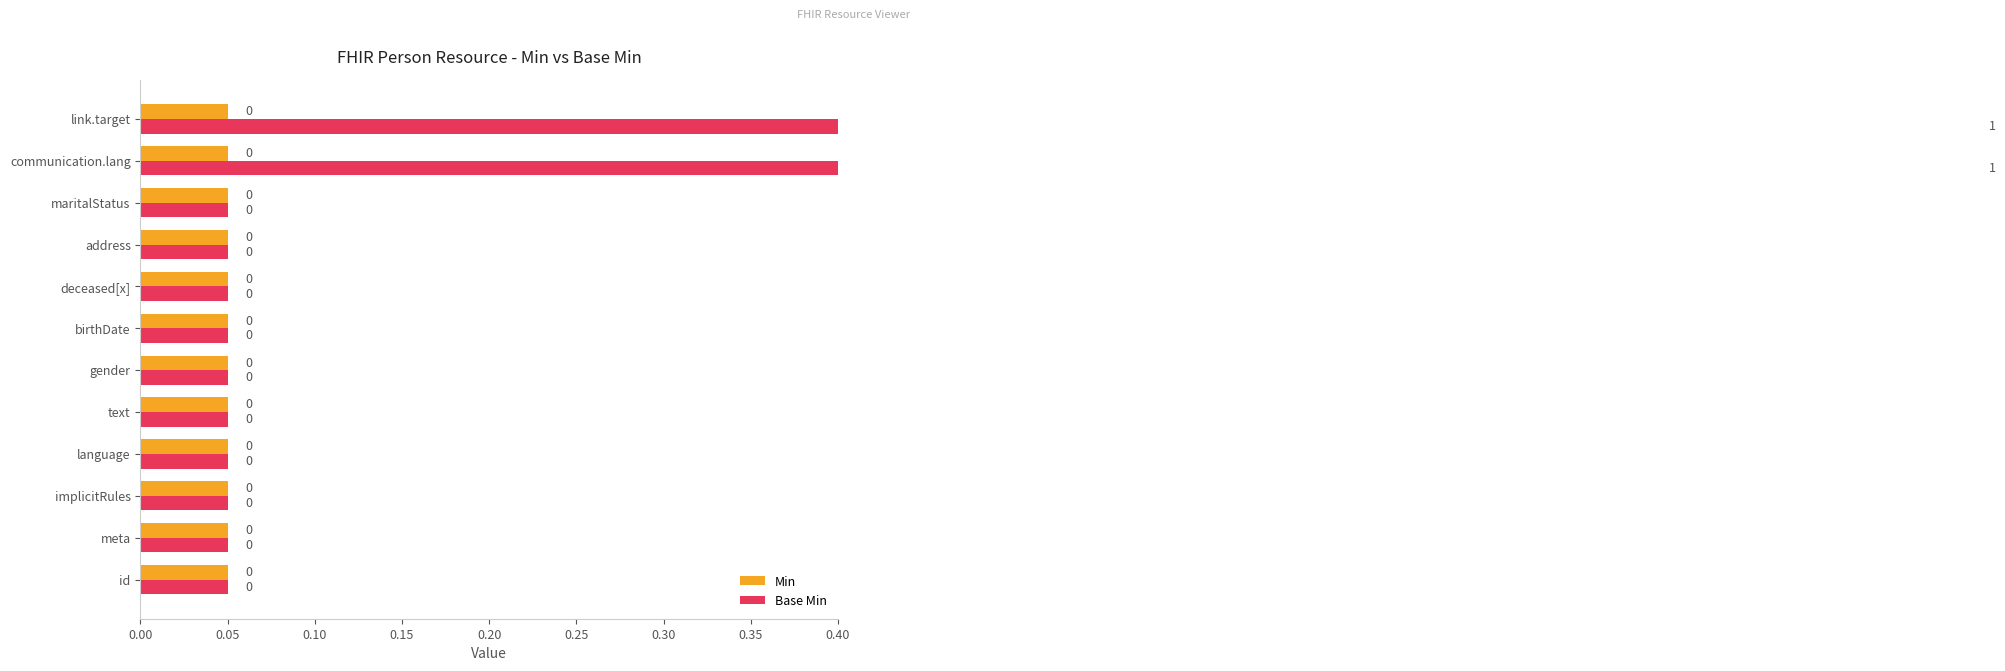

What is the average value of the Base Min series?

0.2